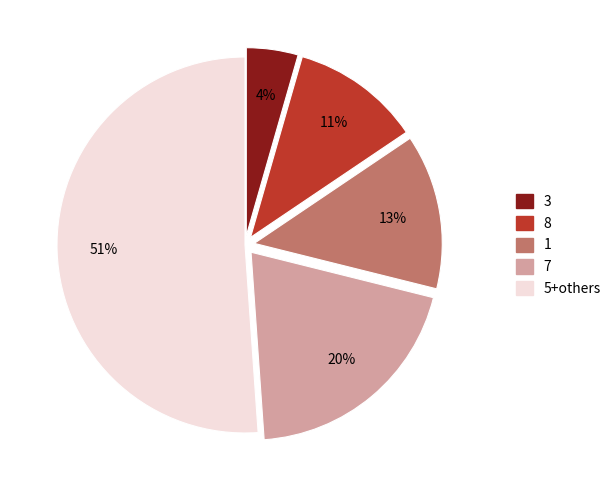

To the nearest percent, what is the difference between the largest and smallest slice percentages?

47%